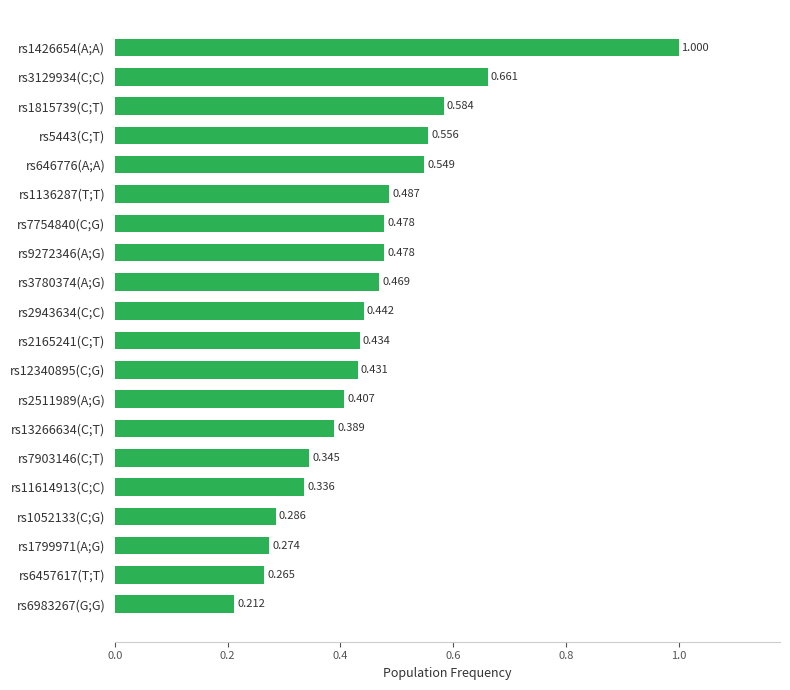

How many bars are there in total?

20